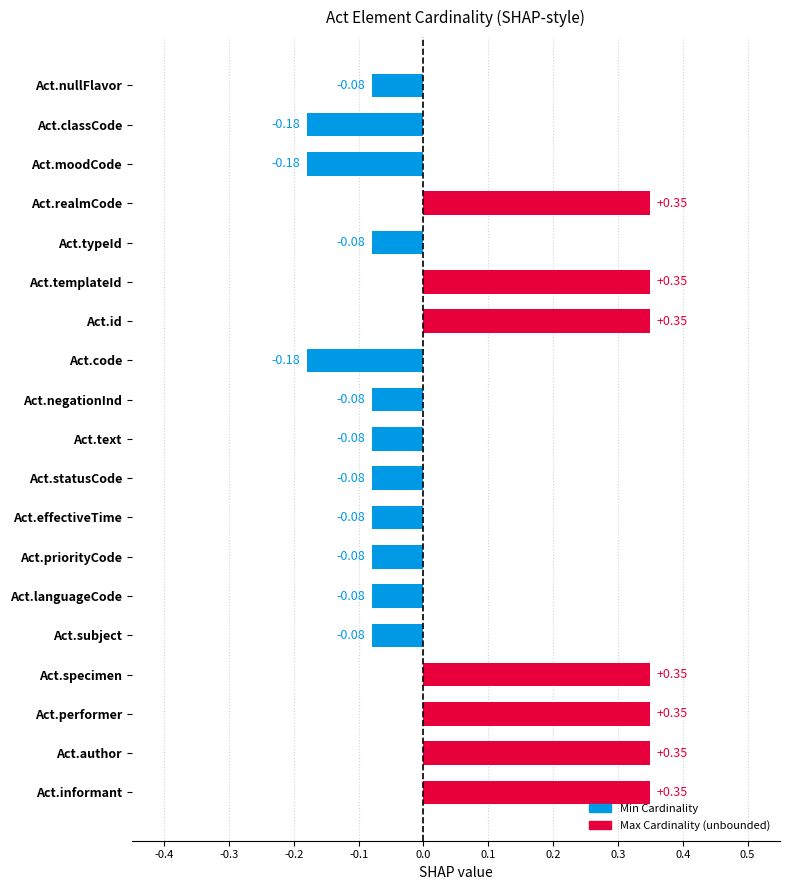

What is the change in value from Act.author to Act.moodCode?

-0.5